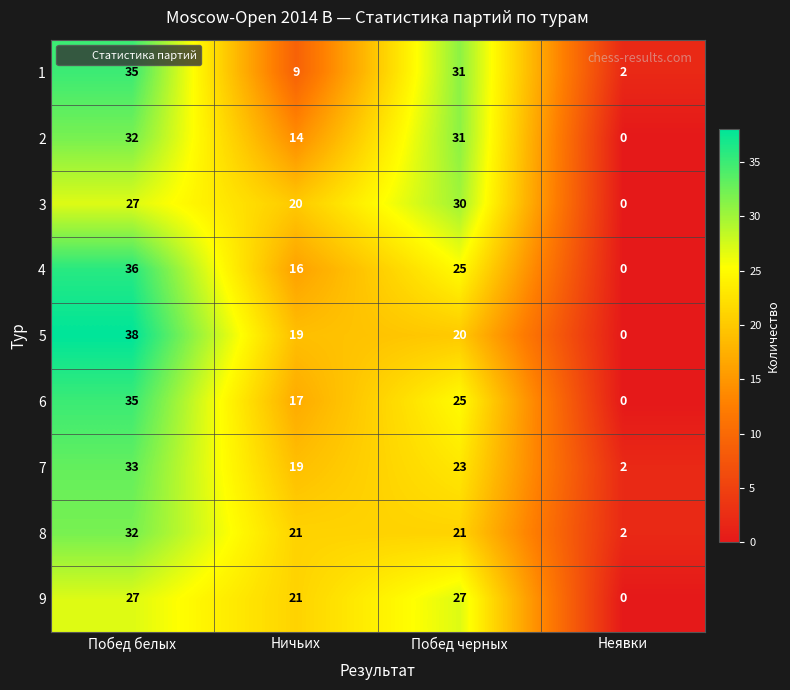

What is the difference between the 2 values at Побед белых and Ничьих?

18